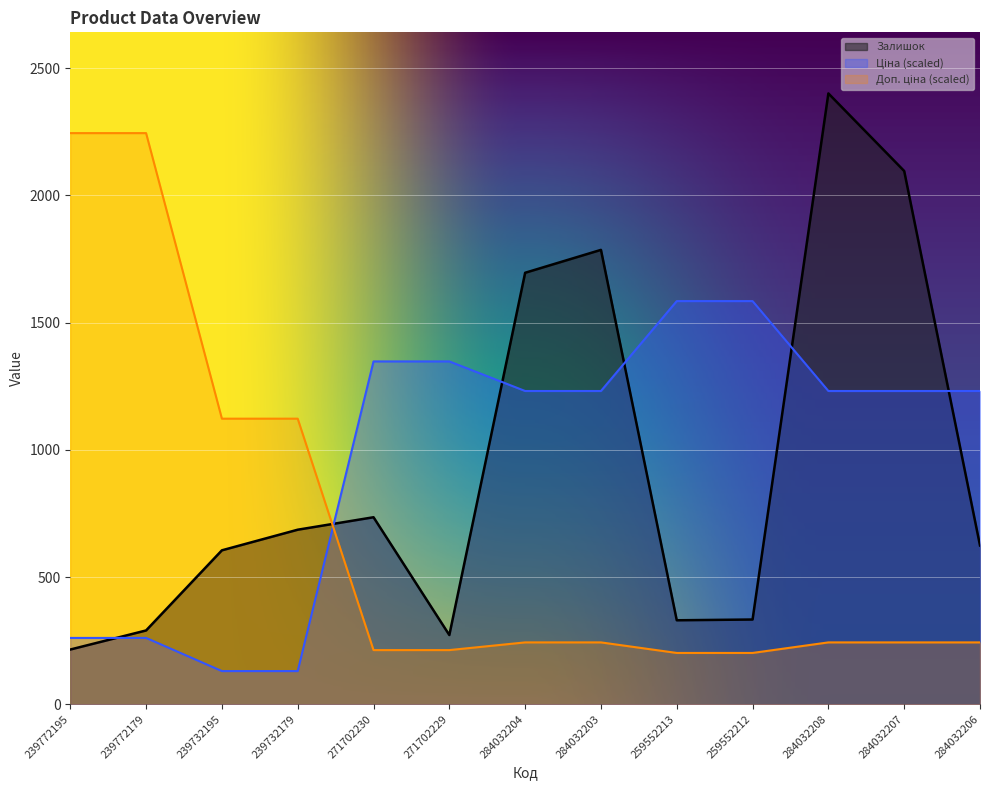

At which label is Ціна closest to 857?

284032204